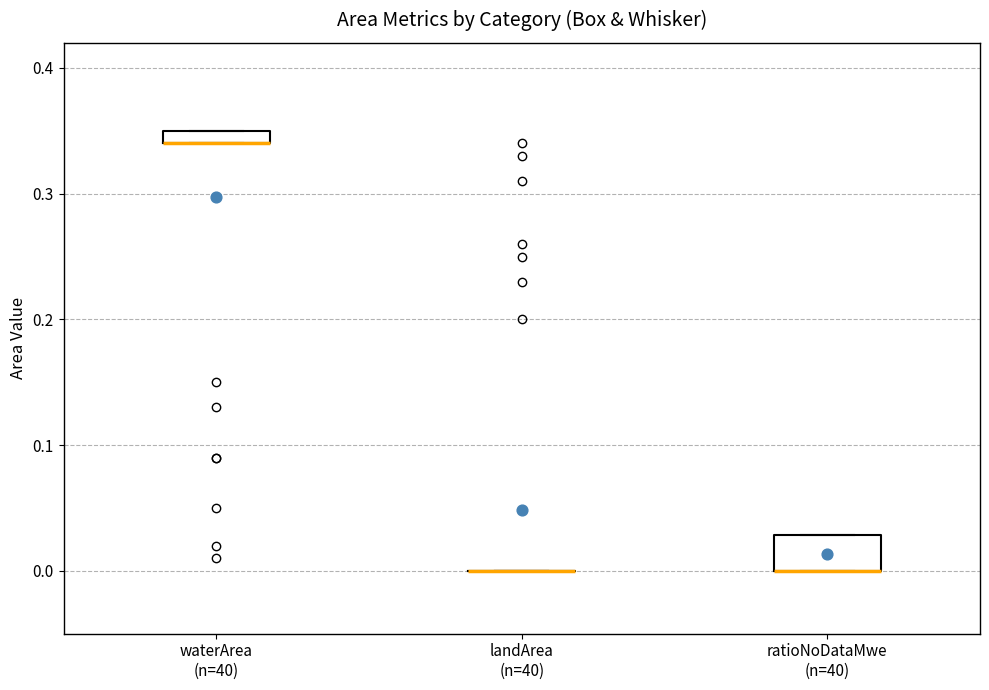

Where is the upper edge of the box for ratioNoDataMwe (n=40) on the y-axis? The values are not printed on the chart, so give them approximately, as read against the axis.

0.03